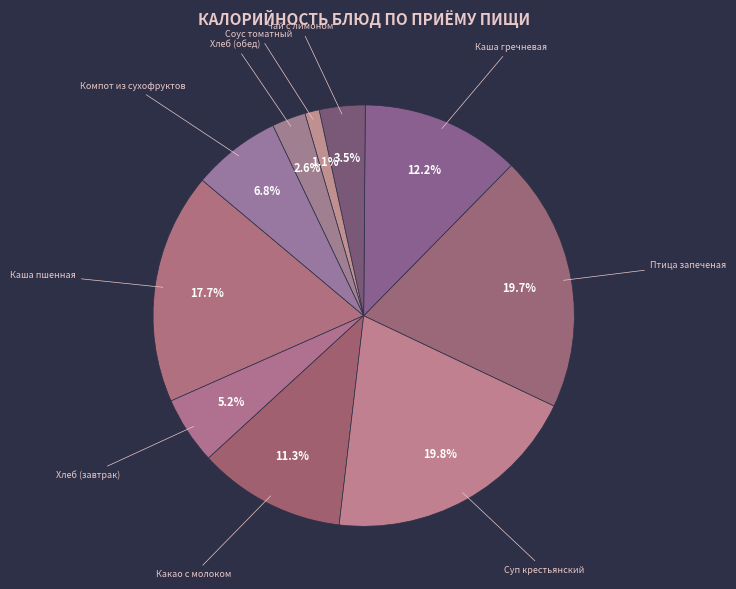

What is the smallest slice in the pie chart?

Соус томатный